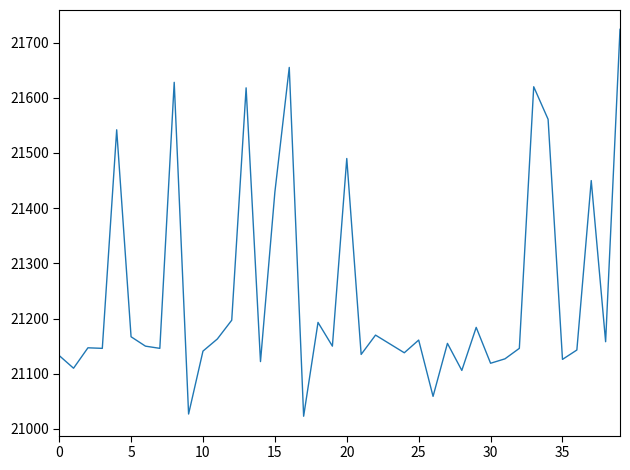

What is the minimum value shown in the chart?

21023